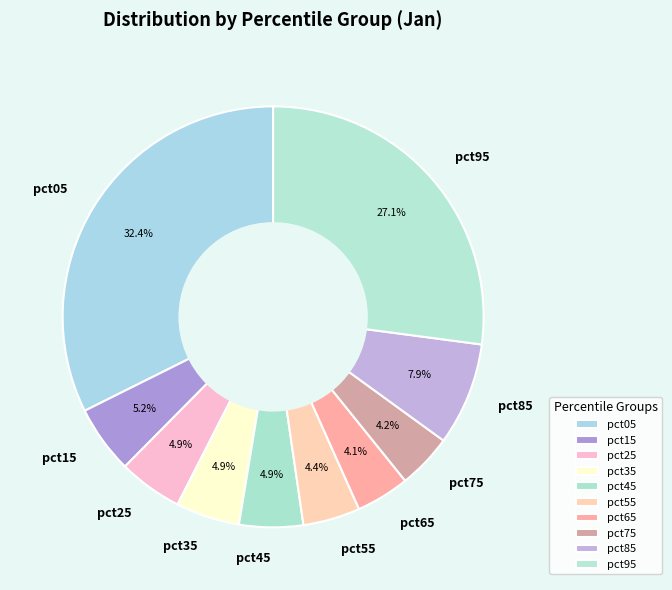

How many slices are in this pie chart?

10